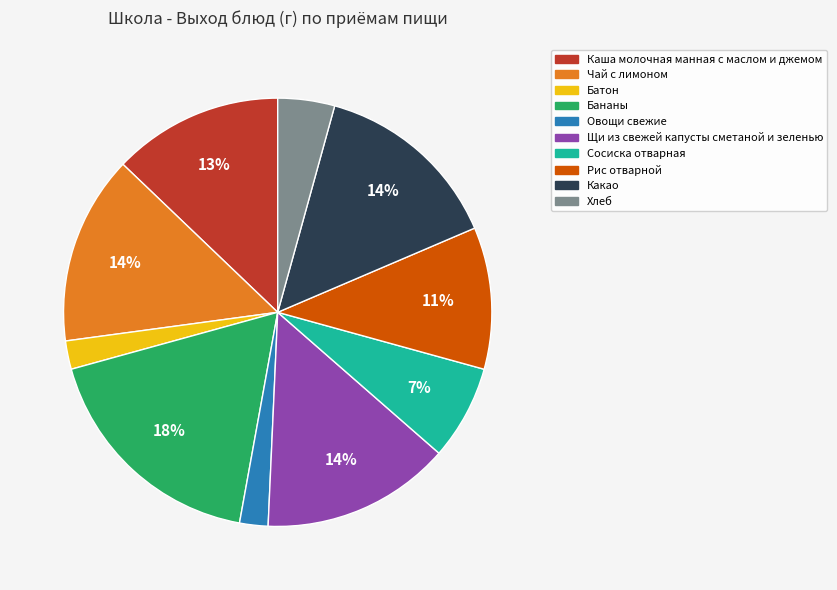

What percentage is the Чай с лимоном slice, to the nearest percent?

14%